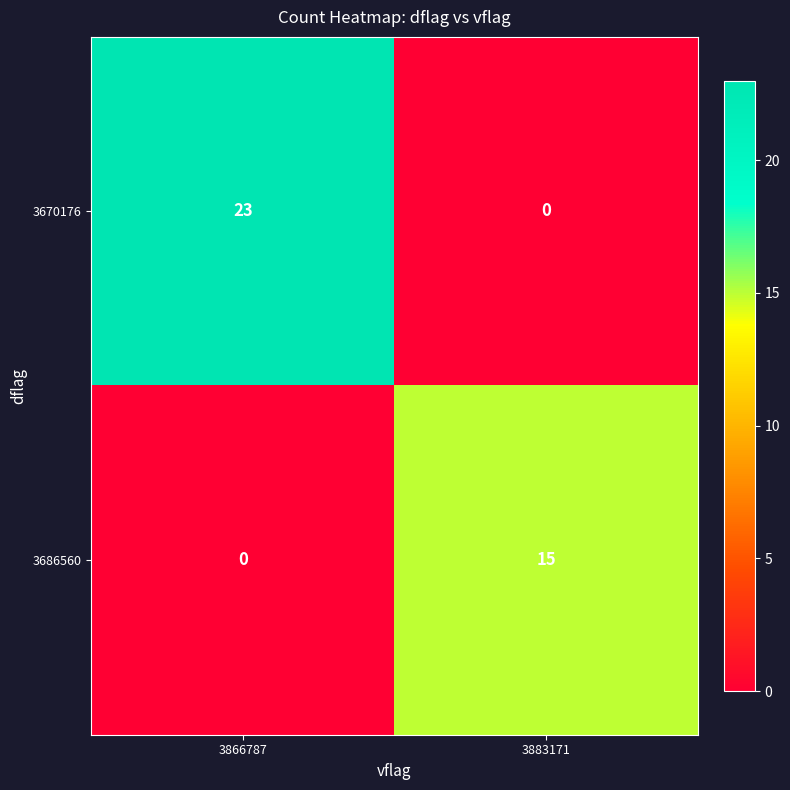

What is the difference between the maximum and minimum values in the 3686560 series?

15